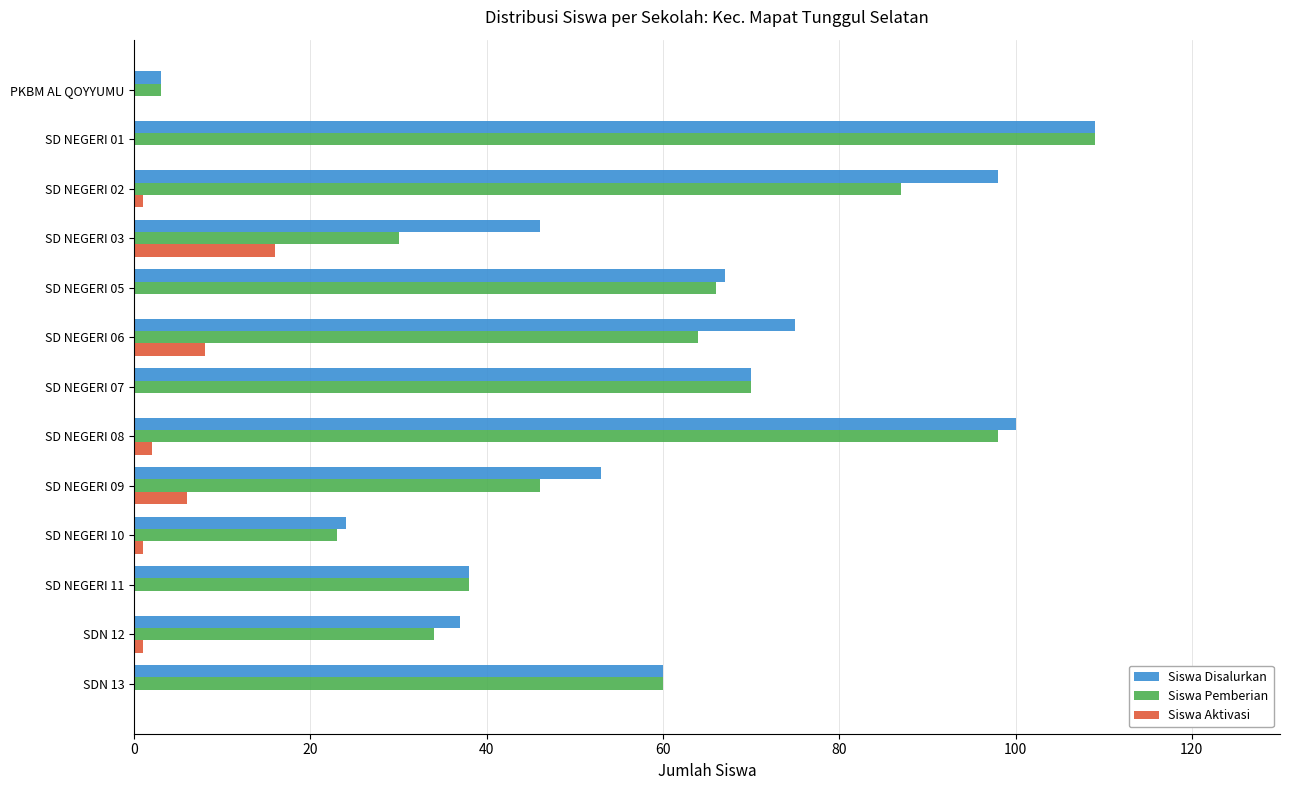

At which category is the sum across all series the highest?

SD NEGERI 01